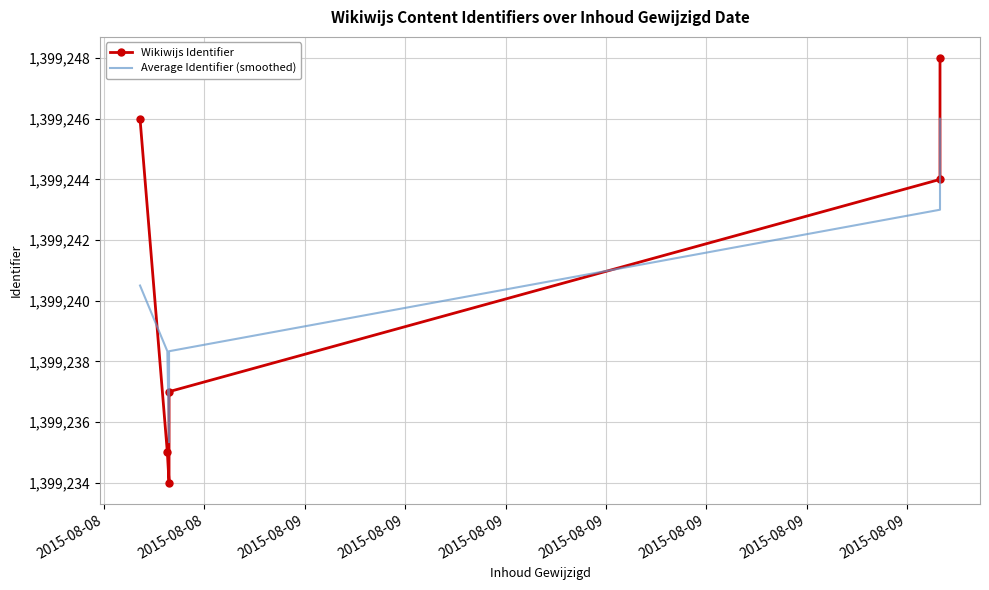

How many data points in Average Identifier (smoothed) are above 1399240?

3